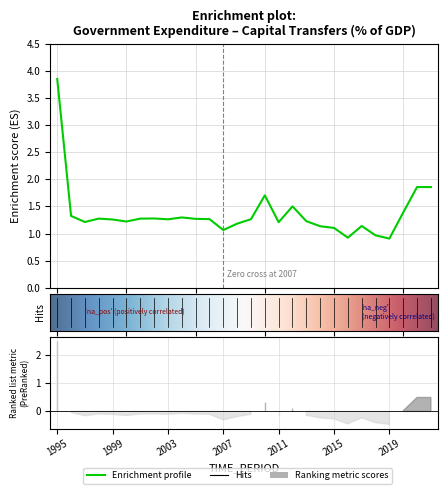

What is the maximum value shown in the chart?

3.8